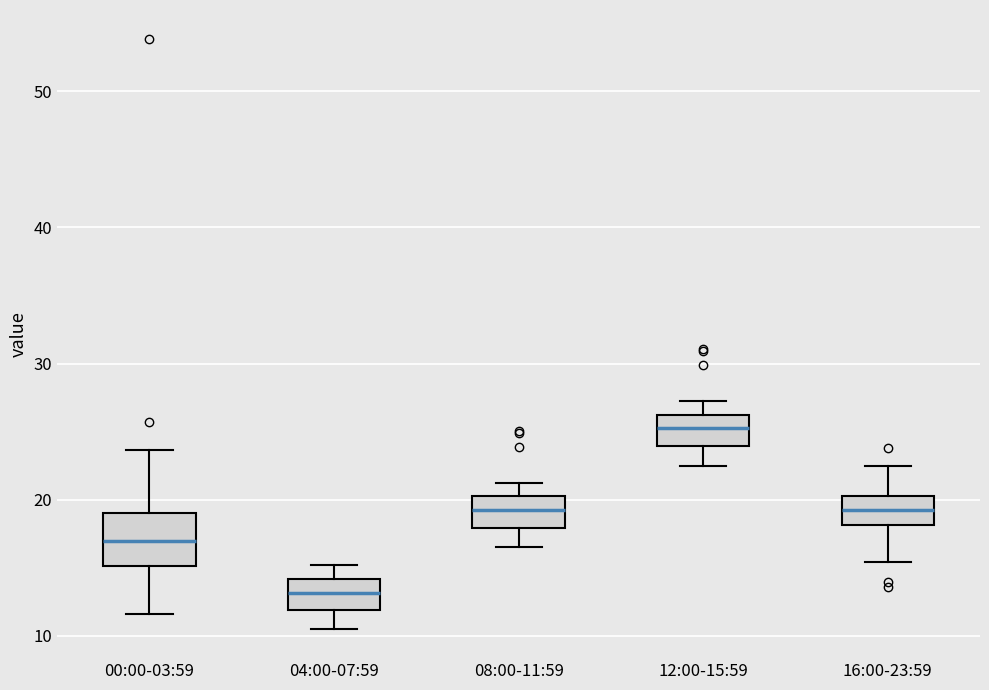

Which box's median line is the highest?

12:00-15:59